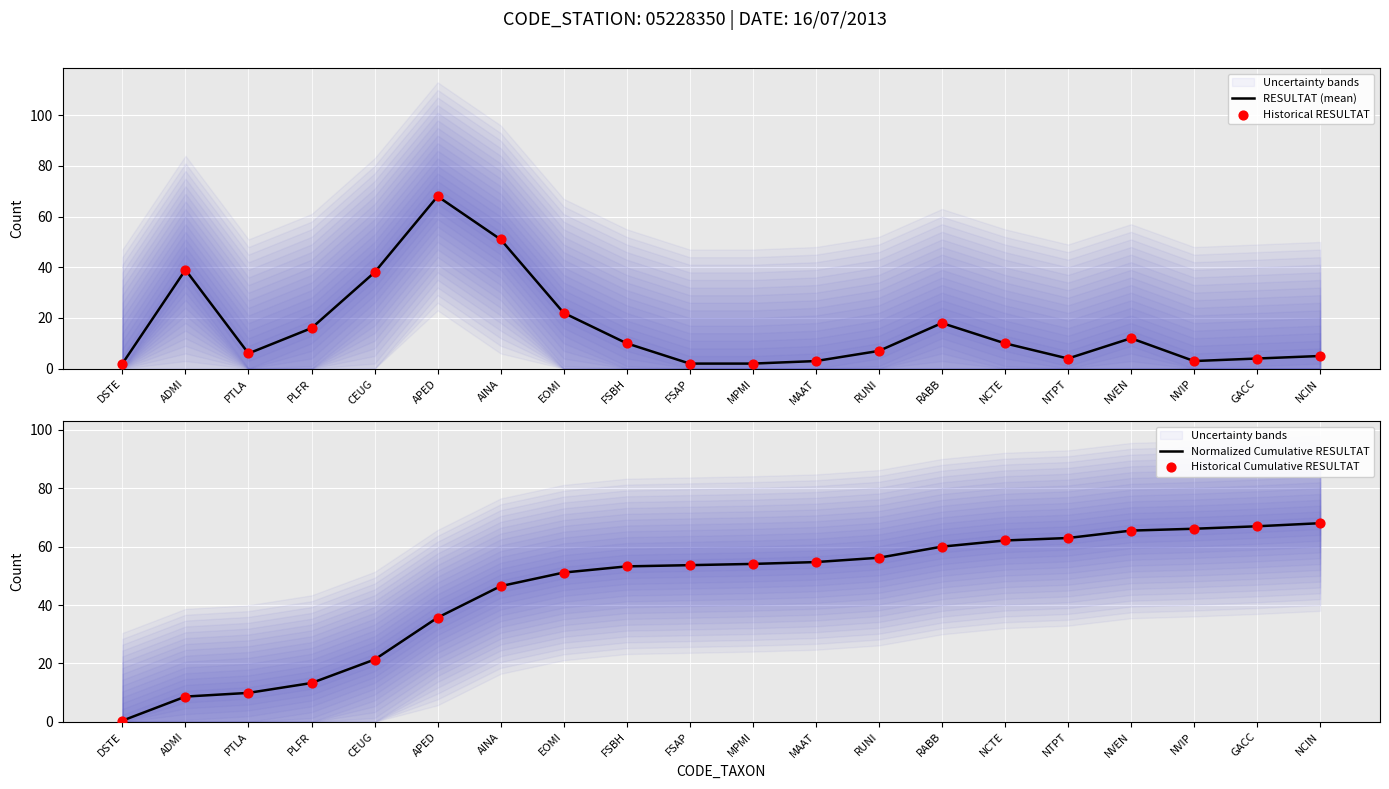

At how many categories does at least one series exceed 28?

17